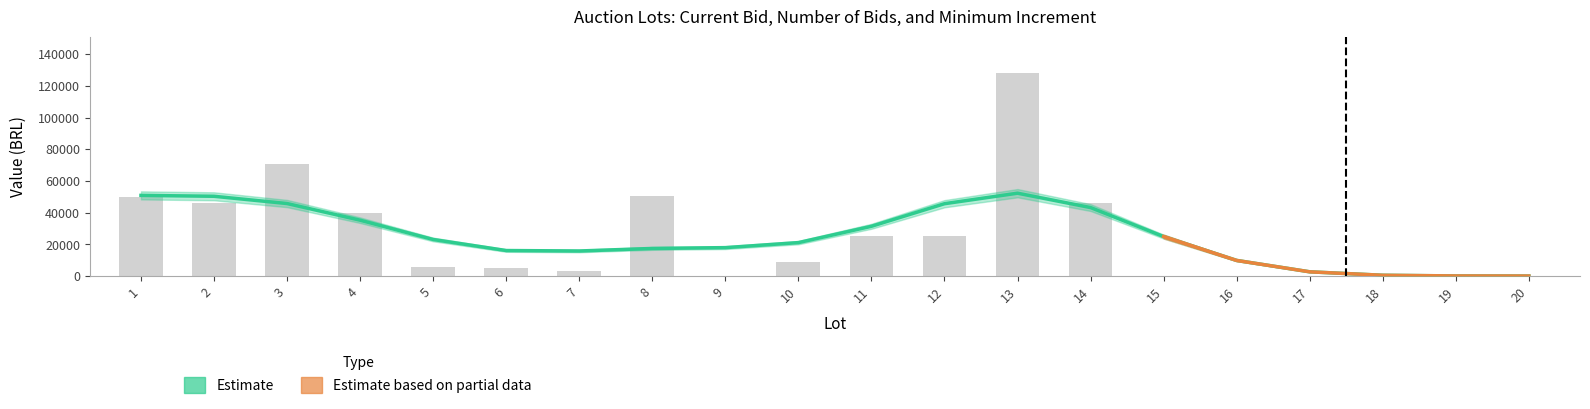

How many values in the Lance atual series are below 9000?

10